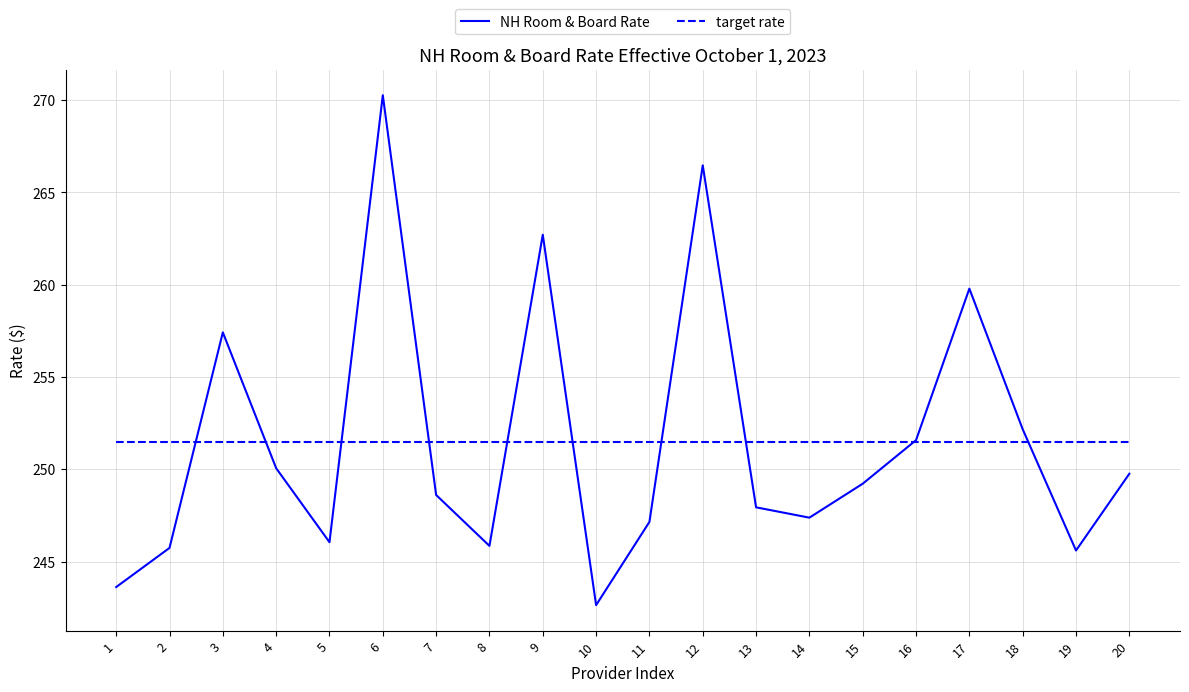

Which series has the widest spread of values?

NH Room & Board Rate